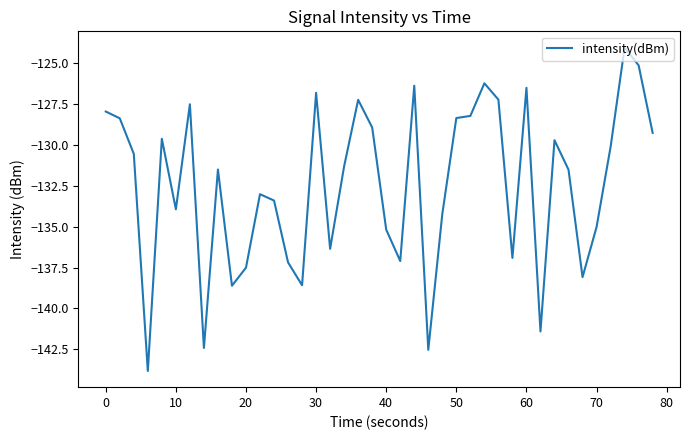

What is the difference between the maximum and minimum values?

19.8